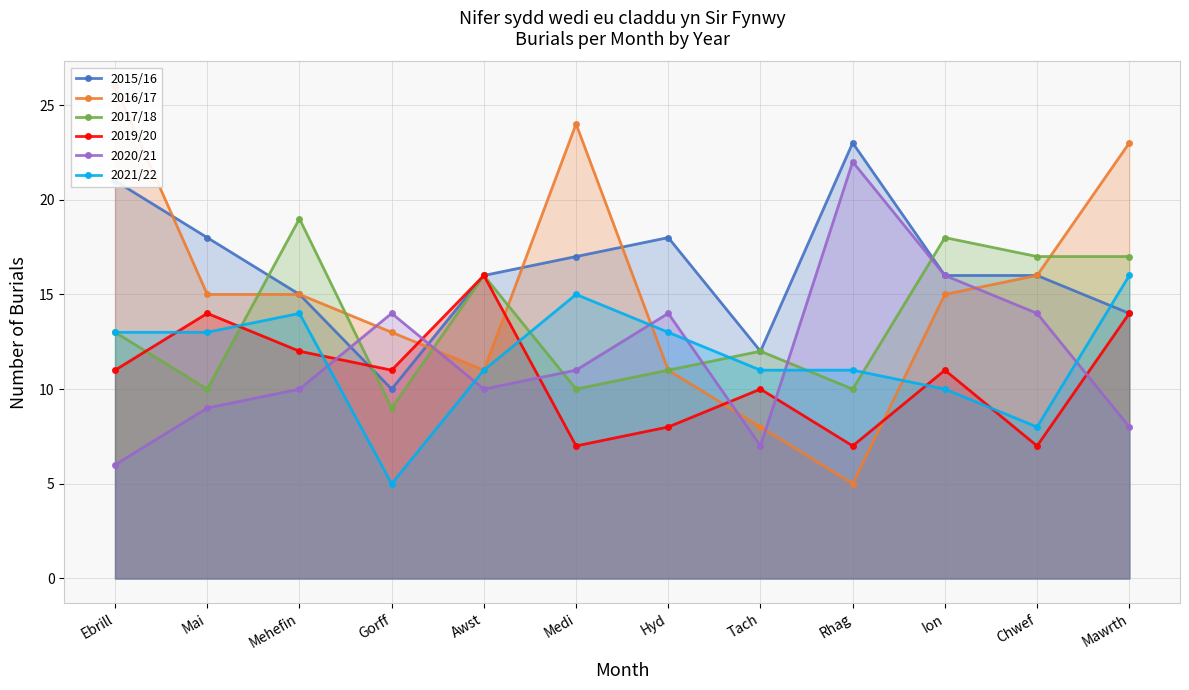

What is the value of the 2019/20 point at the 5th from the left?

16